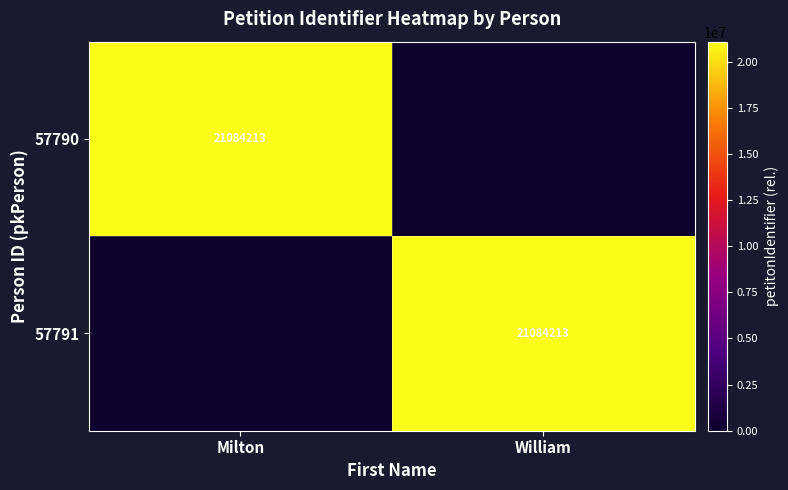

True or false: 57791 has a value of 28411300 at William.

False